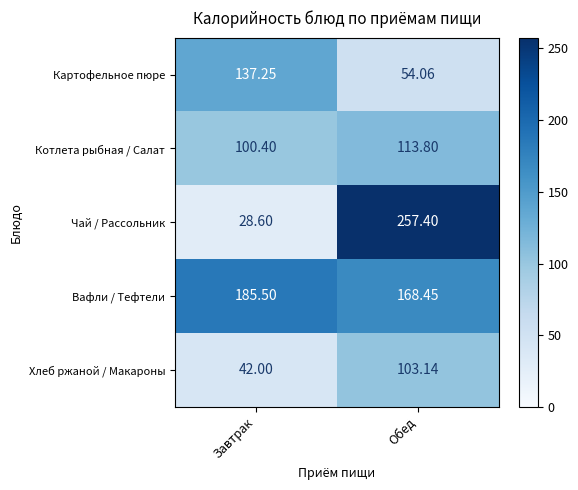

At which label does Хлеб ржаной / Макароны first exceed 103?

Обед